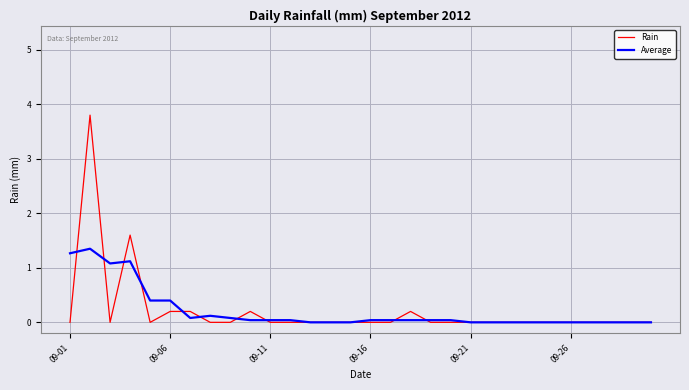

Which series has the largest range (max minus min)?

Rain